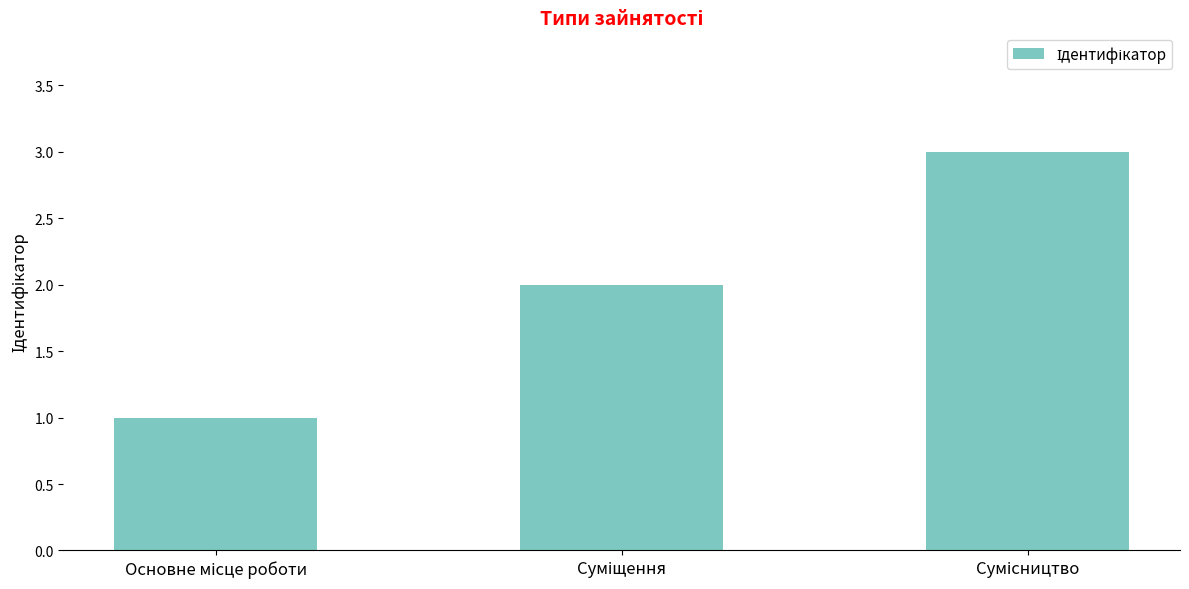

What is the greatest value displayed?

3